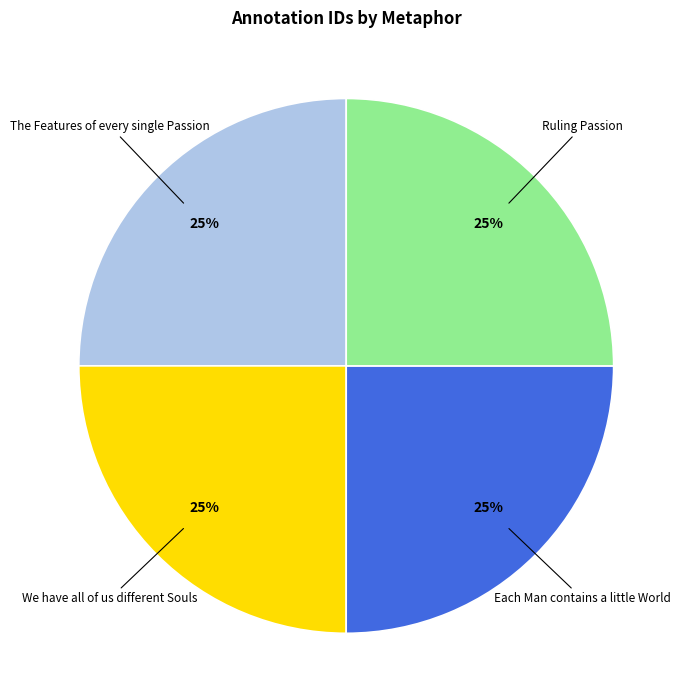

Is there any slice that represents more than half of the pie?

No